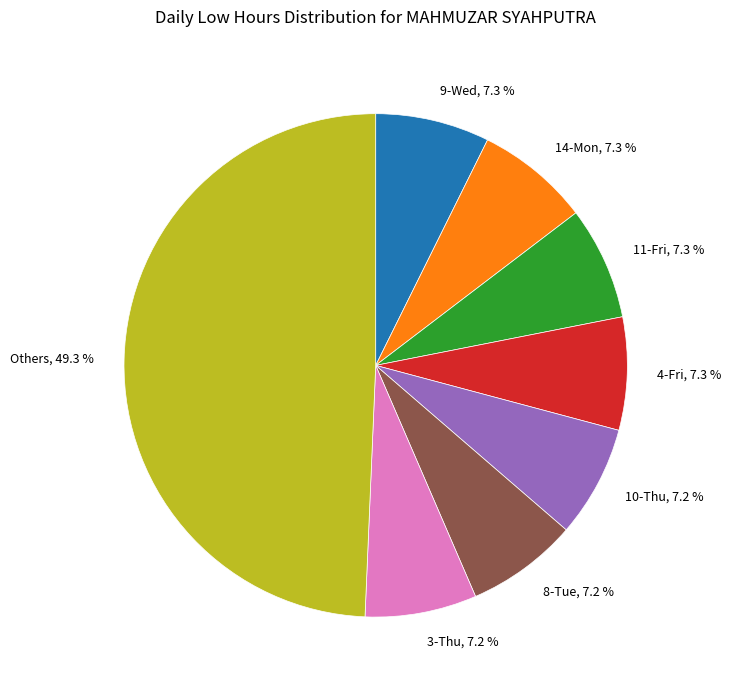

Approximately how many times larger is the value at 8-Tue, 7.2 % compared to 3-Thu, 7.2 %?

1.0